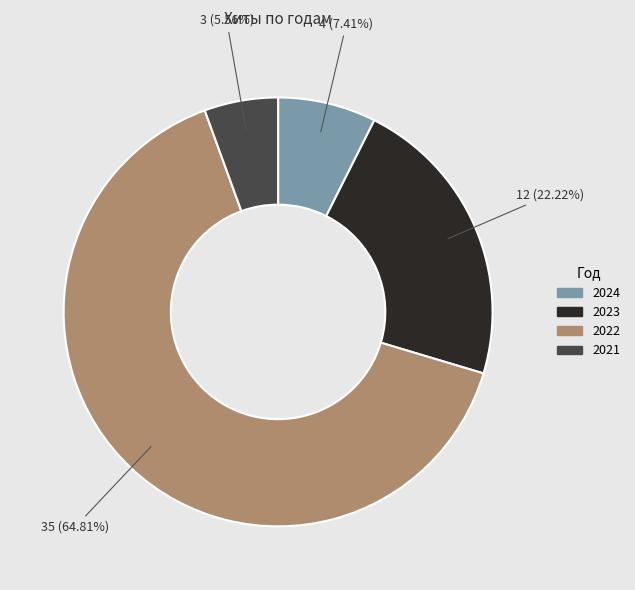

Is there any slice that represents more than half of the pie?

Yes